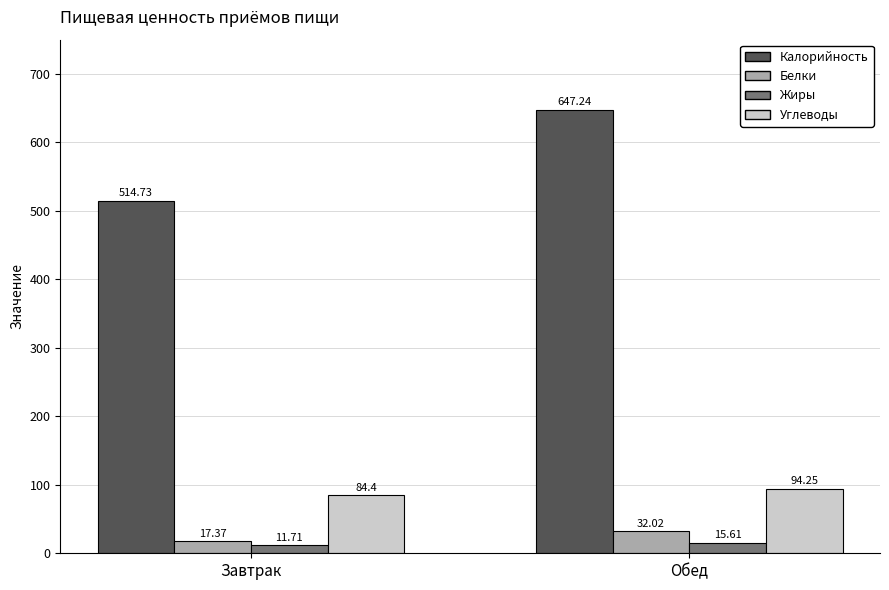

Where does the Жиры series first go above 15?

Обед